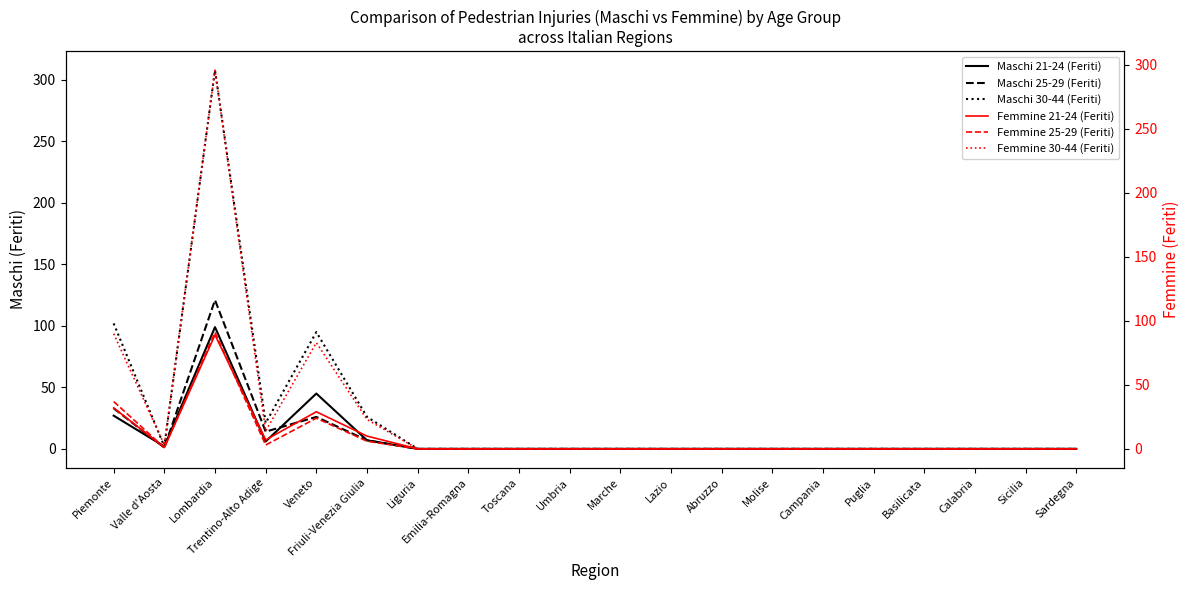

Which category has the lowest value in the Maschi 25-29 (Feriti) series?

Liguria